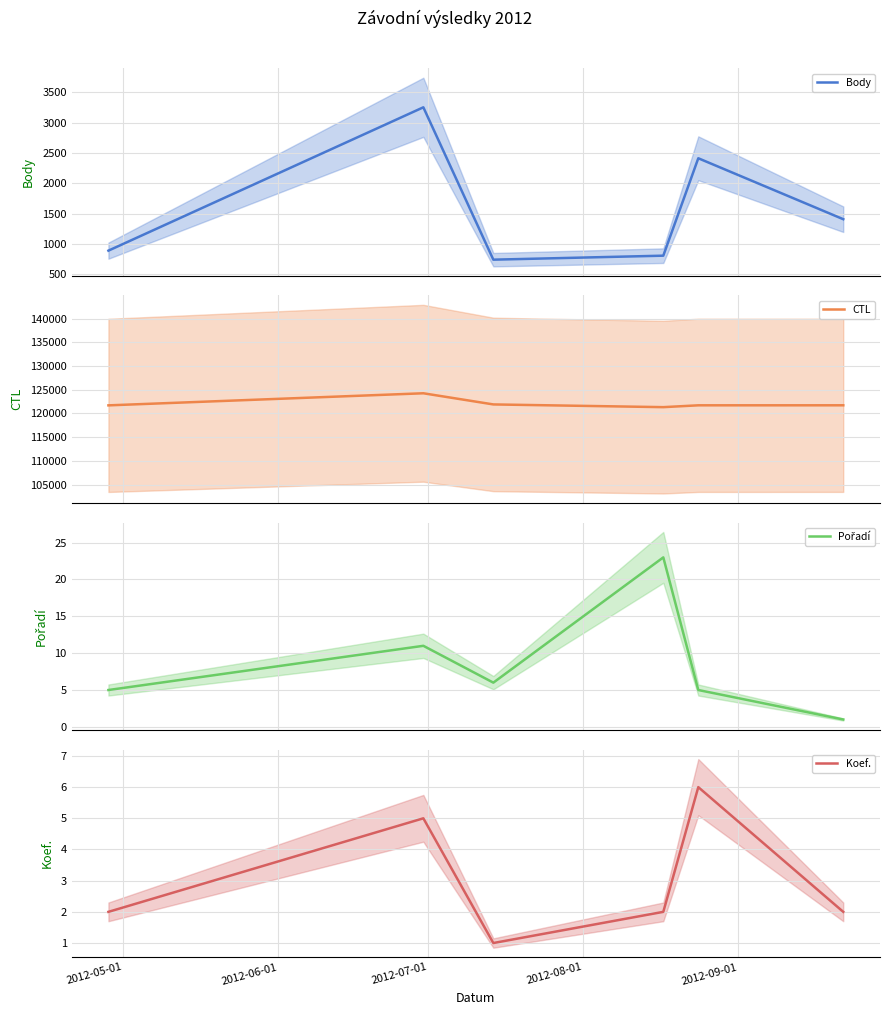

How many interior local peaks does the Koef. series have?

2